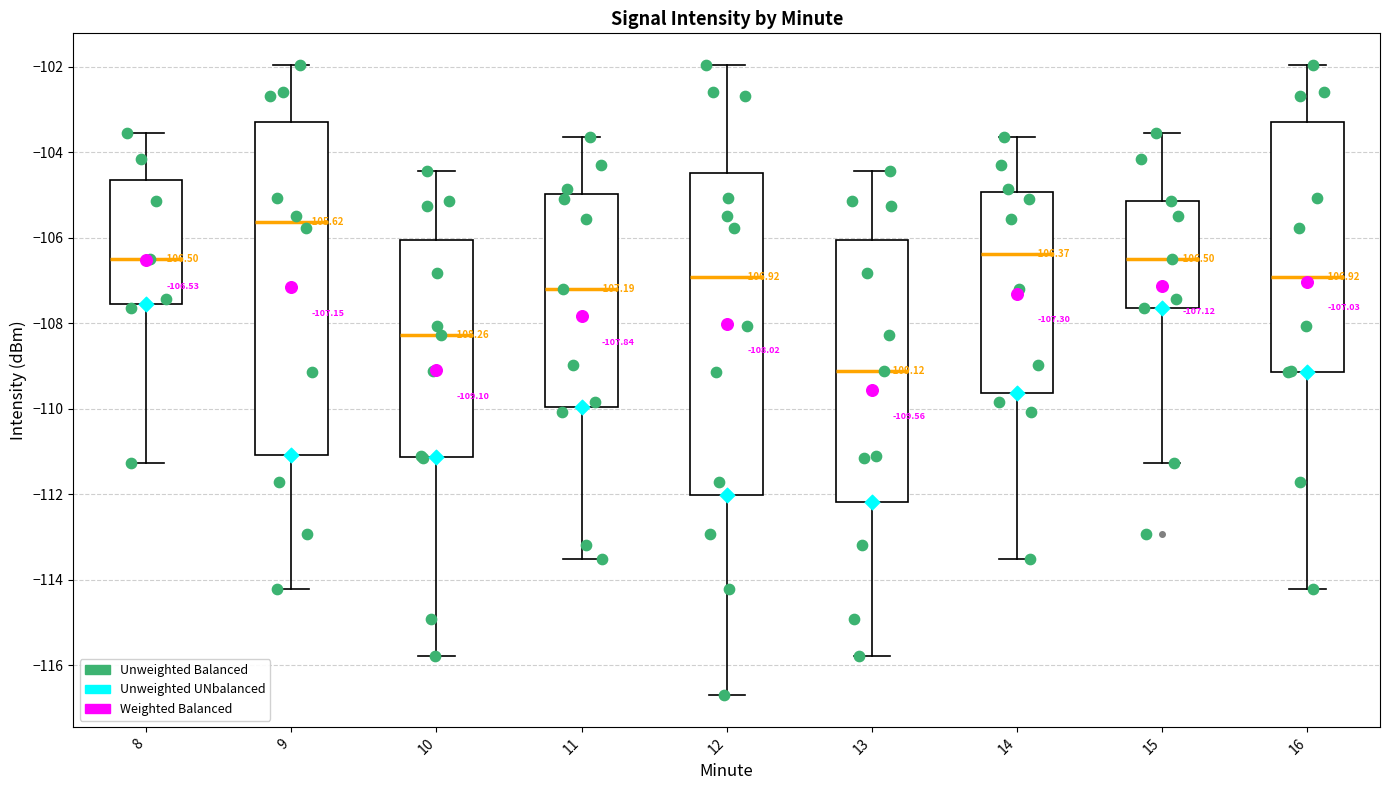

Which box is the tallest, from its lower edge to its upper edge?

9